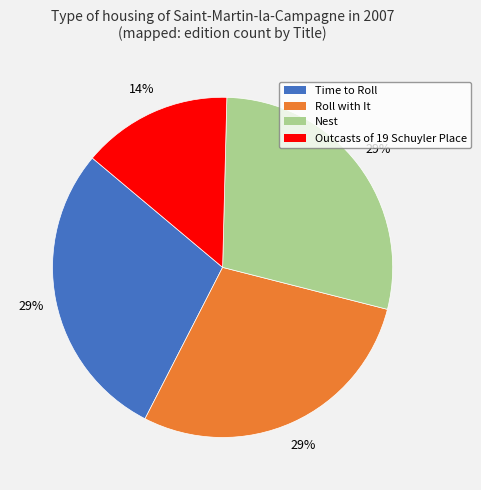

True or false: Nest accounts for 29% of the total.

True